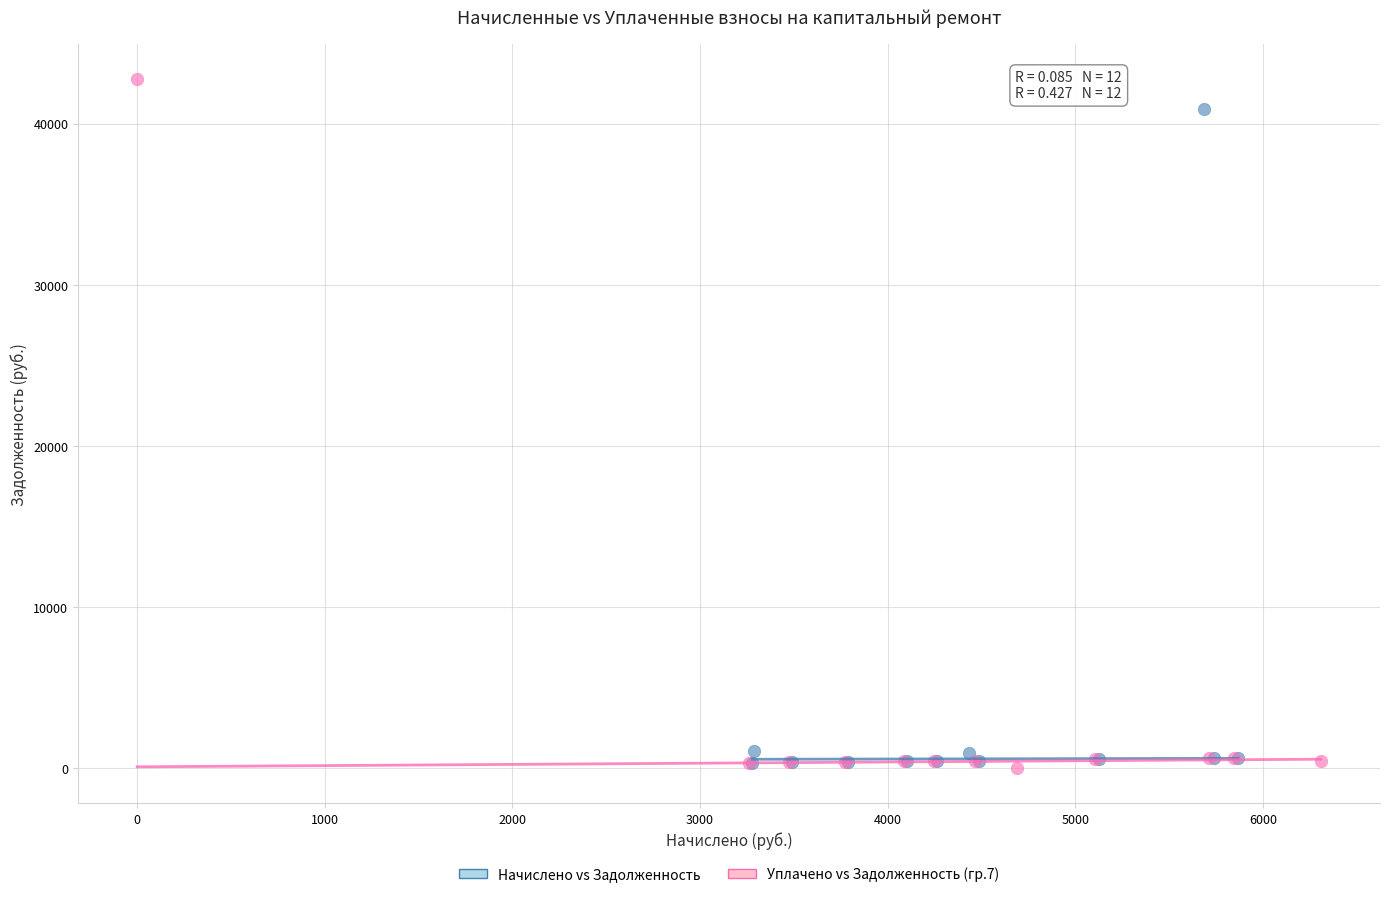

Which series has the widest spread of Y values?

Уплачено vs Задолженность (гр.7)